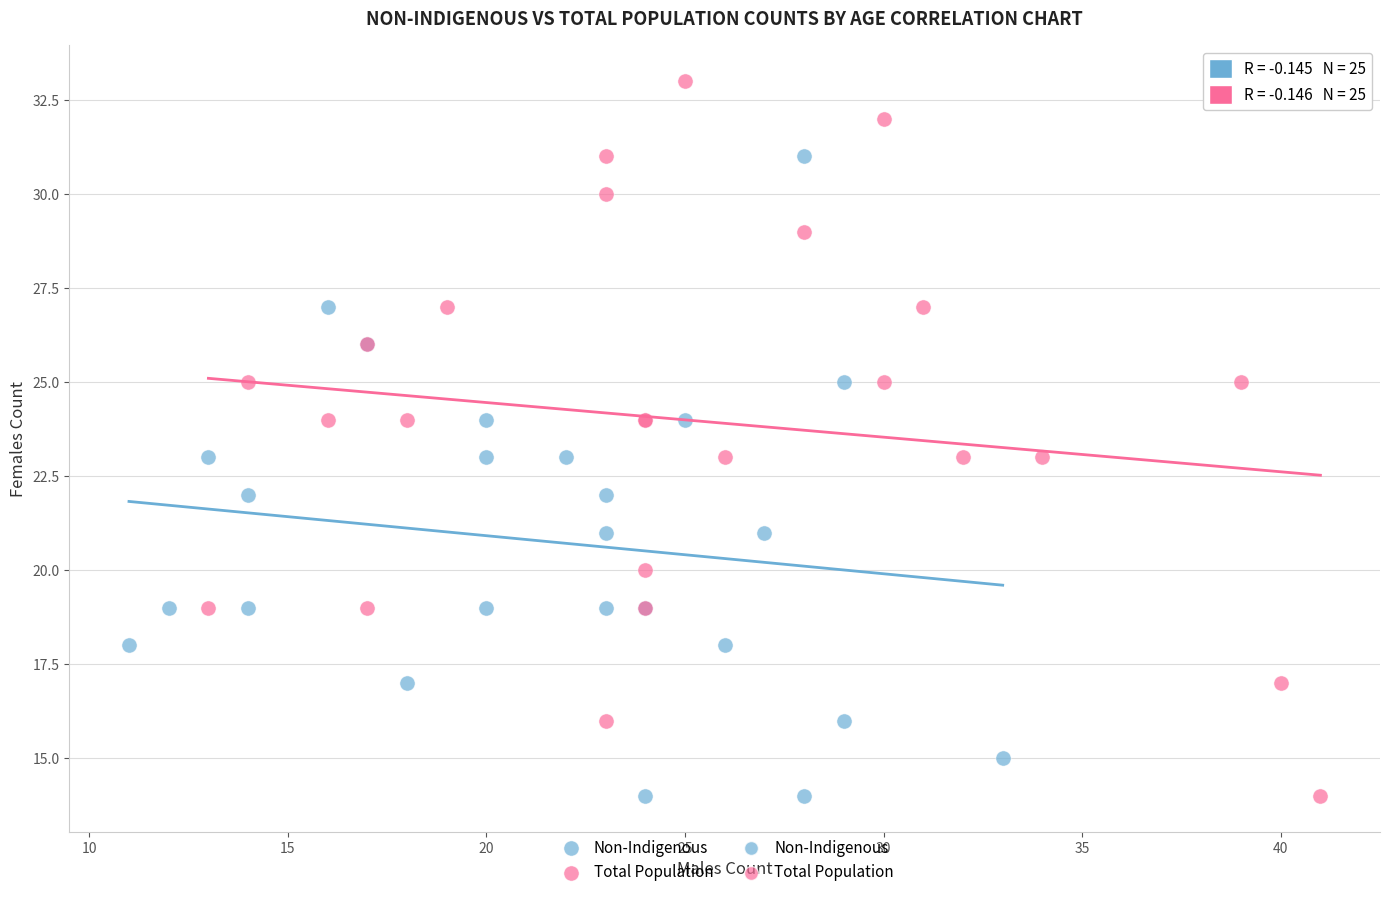

Which series has the widest spread of Y values?

Total Population